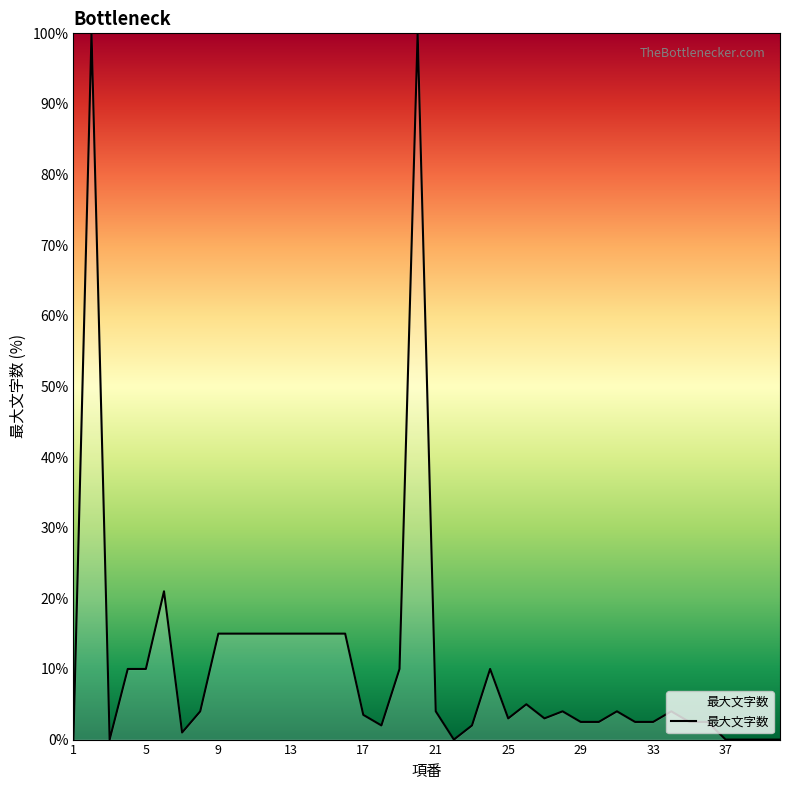

What is the maximum value shown in the chart?

100.0